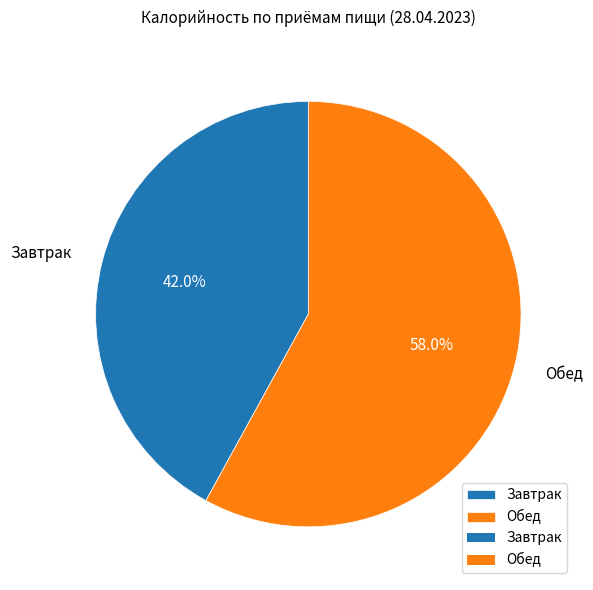

To the nearest percent, what portion does Завтрак represent?

42%